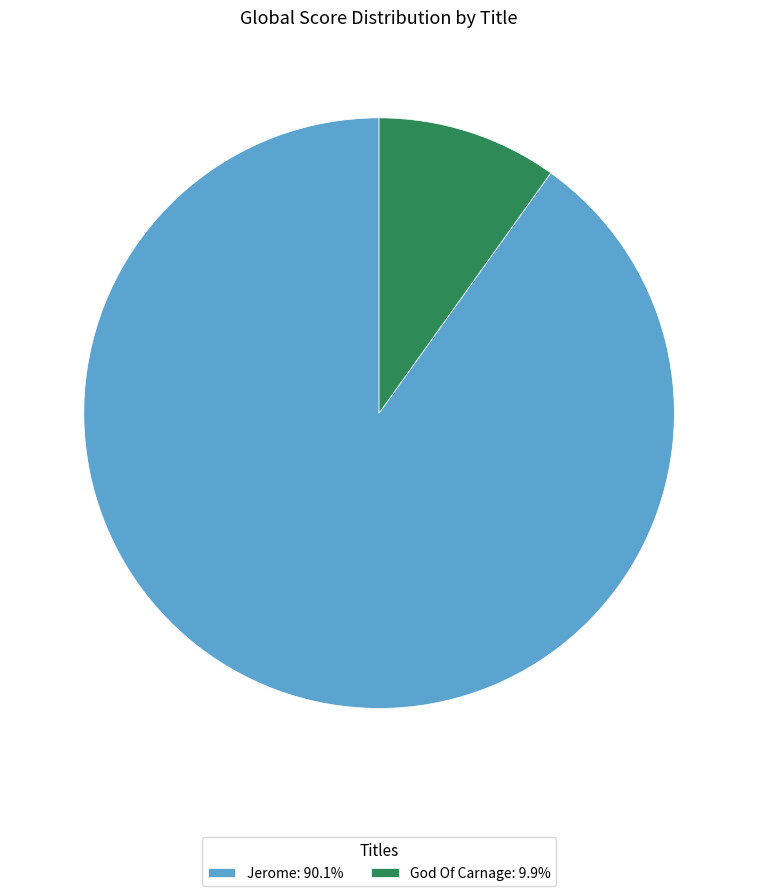

Approximately how many times larger is the value at Jerome compared to God Of Carnage?

9.1